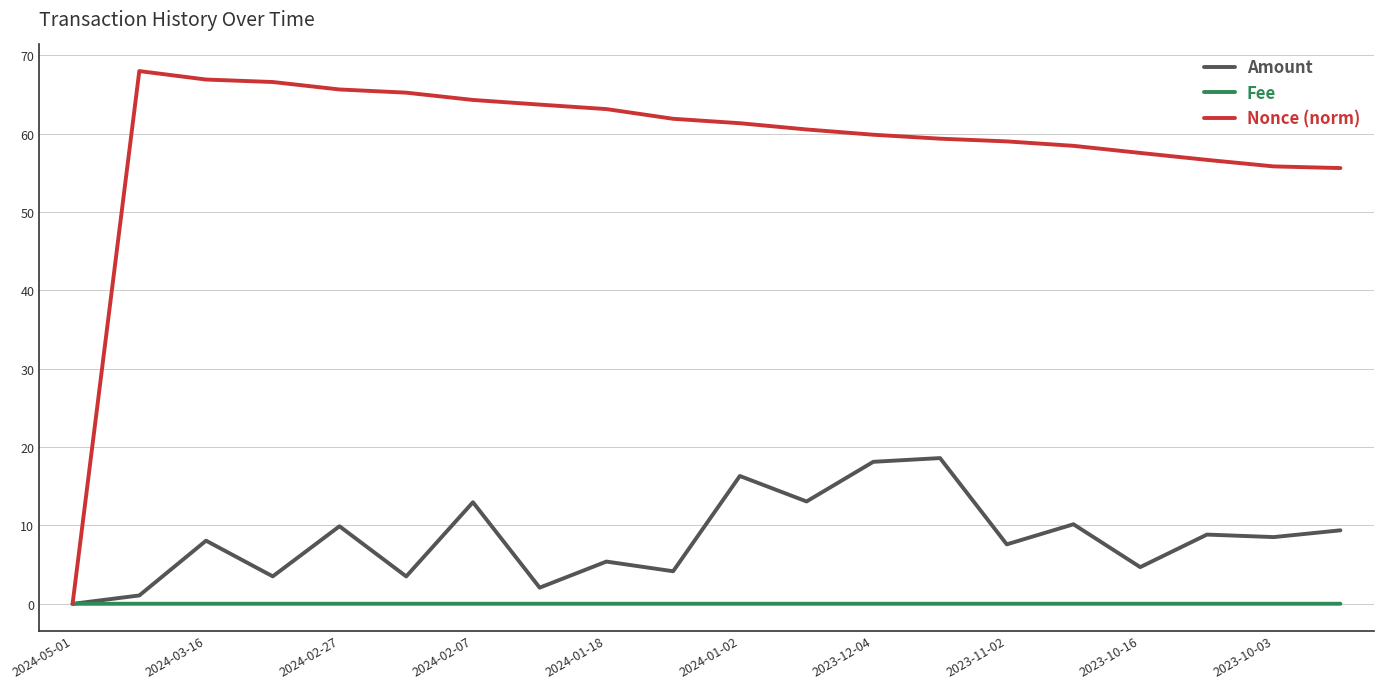

Which series has the largest total across all categories?

Nonce (norm)